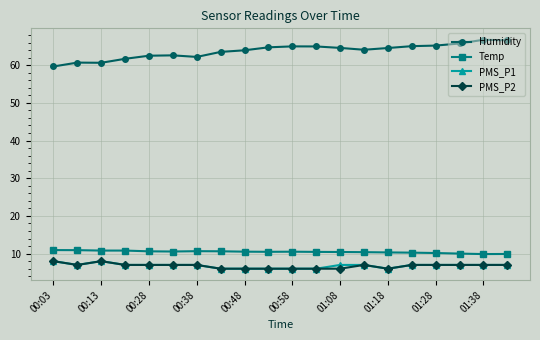

What is the highest value of the Temp series?

10.9